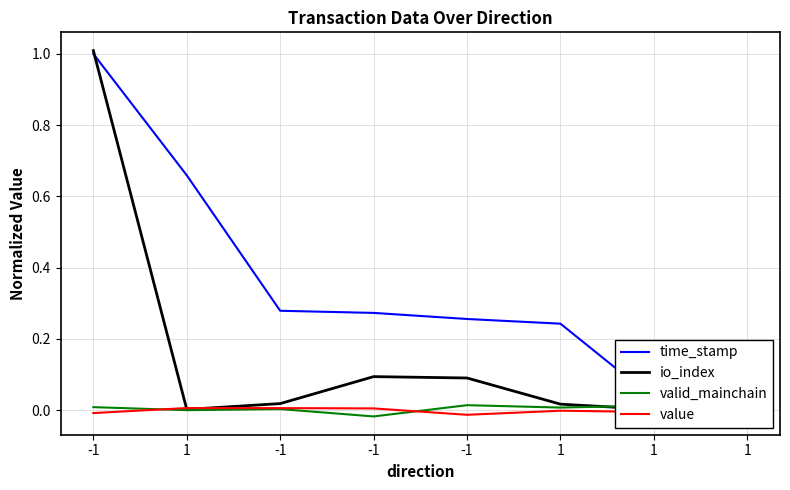

How many lines are shown in the chart?

4